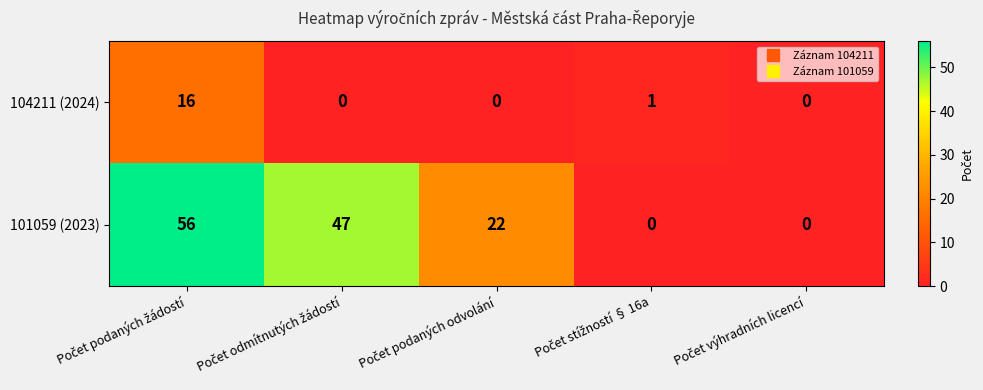

Which series has the largest range (max minus min)?

101059 (2023)